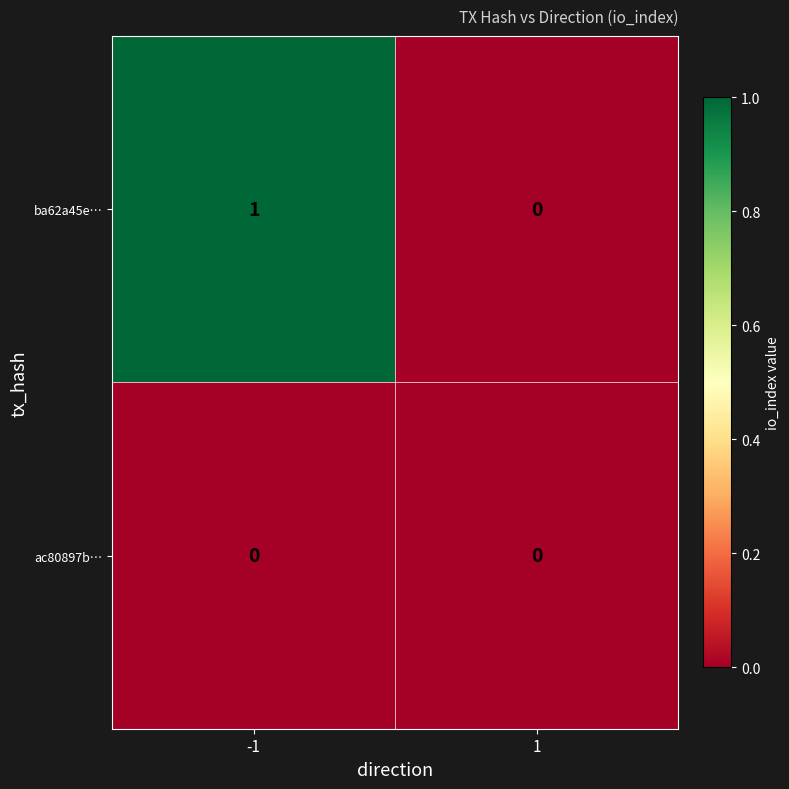

Is the value of ac80897b… at 1 greater than the value of ba62a45e… at -1?

No